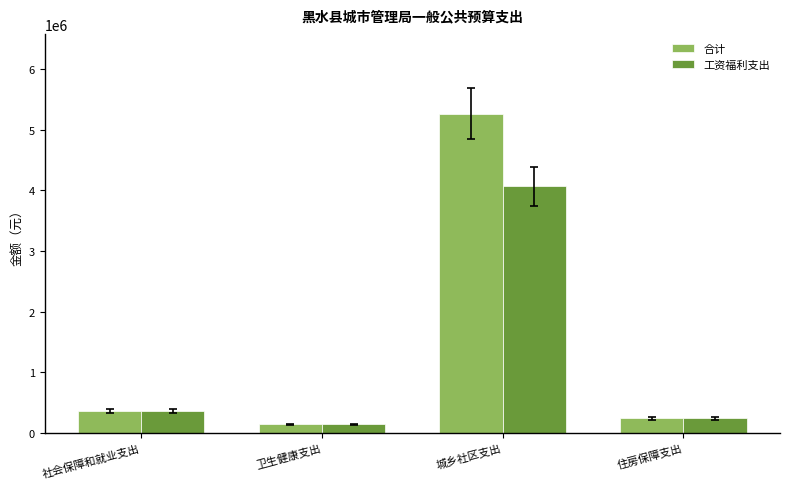

Reading left to right, what are all the values shown in this chart?

合计: 365909.0	147357.8	5264357.2	243105.8
工资福利支出: 365909.0	147357.8	4065271.2	243105.8